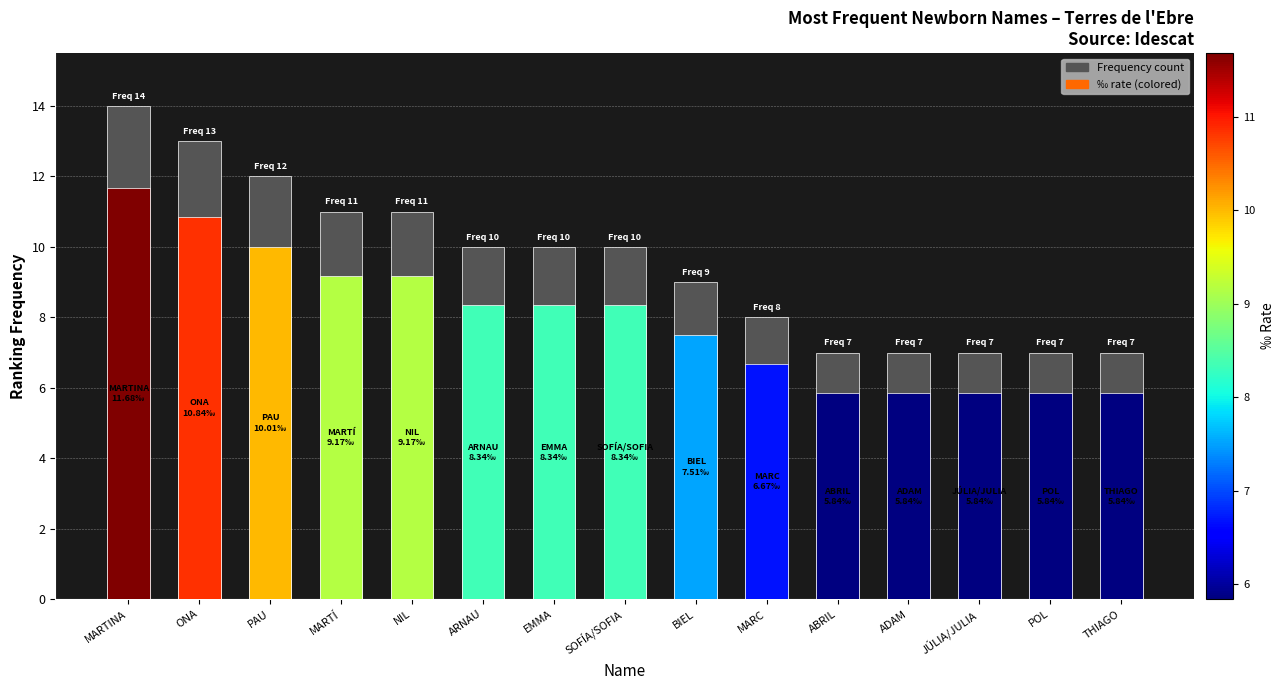

What is the label of the 3rd bar from the left?

PAU